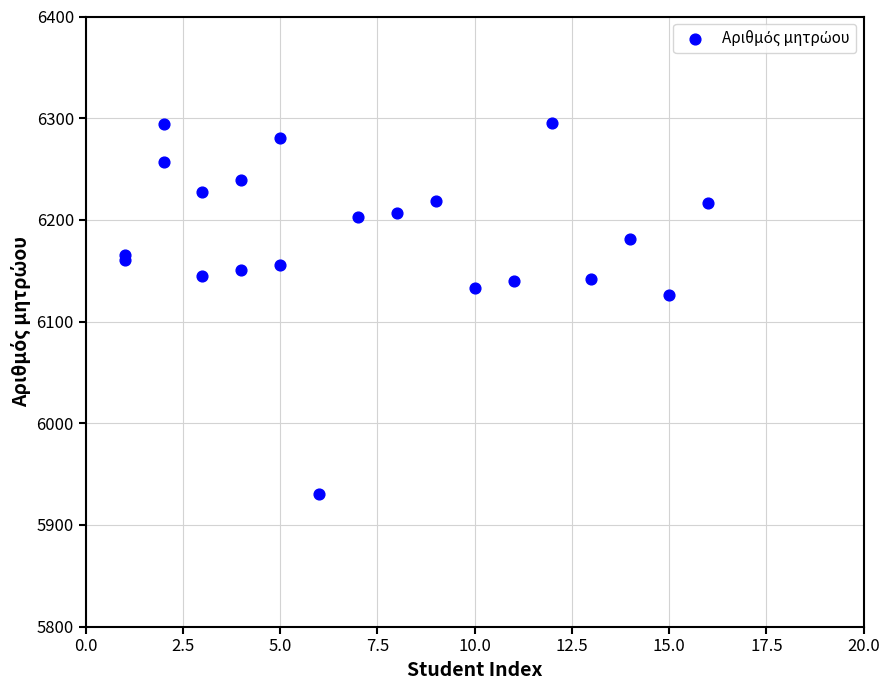

What Y value in the scatter plot is closest to 6112?

6126